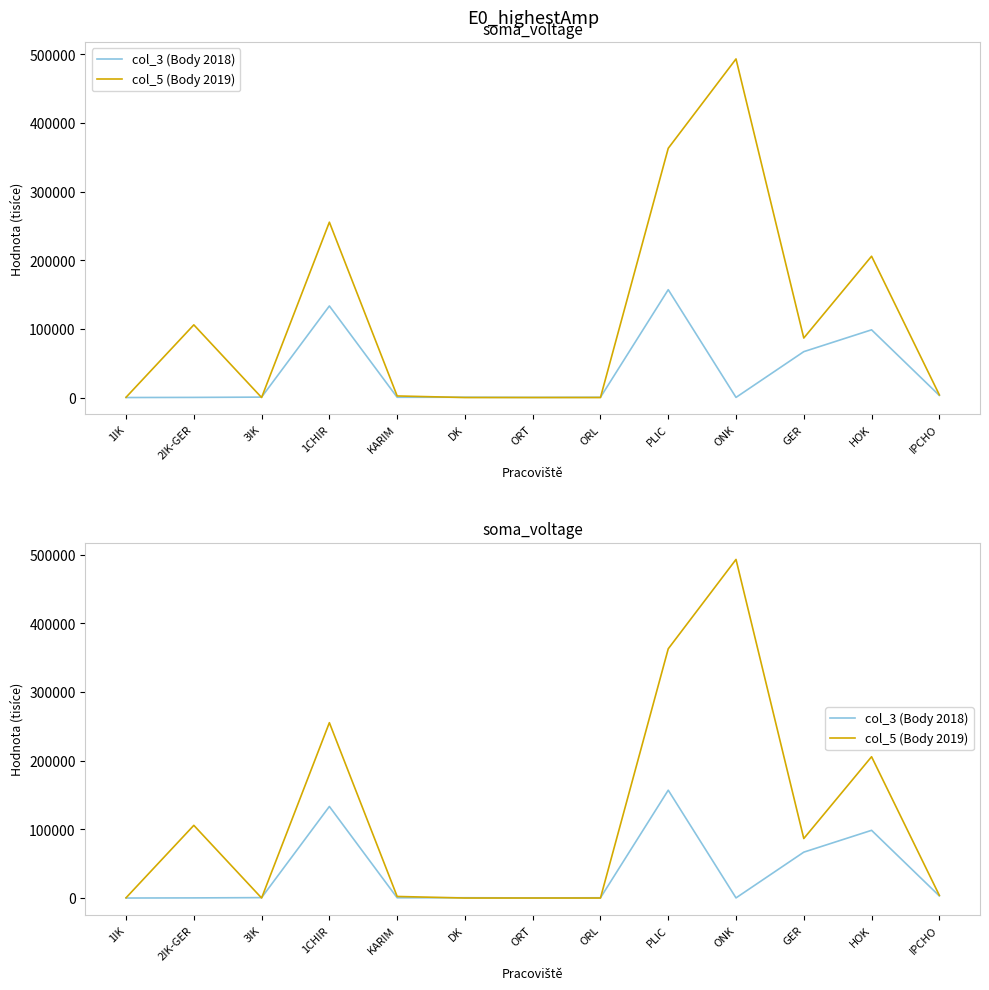

What is the total value across all series at 1CHIR?

388728